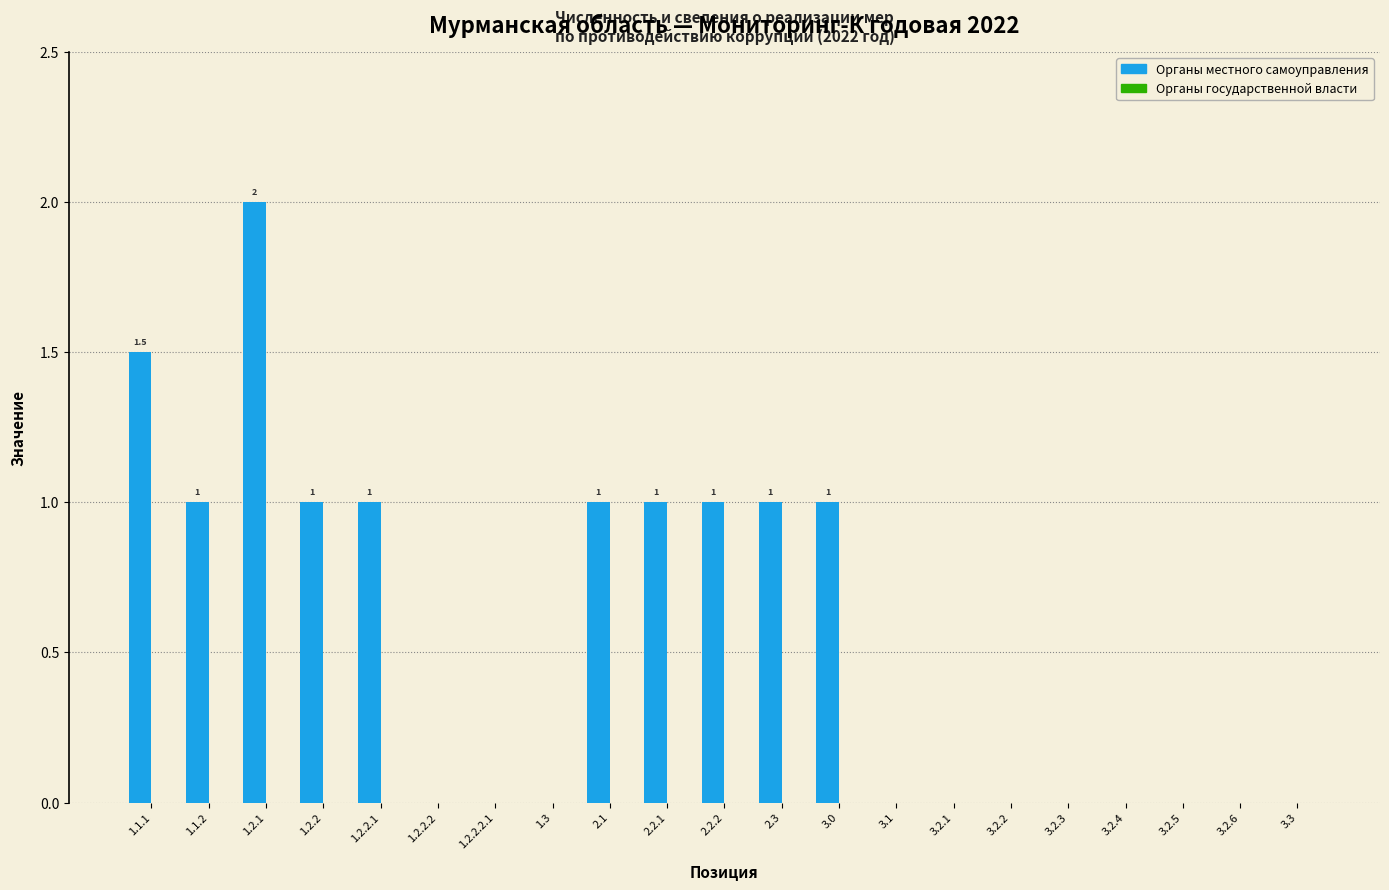

Reading right to left, extract all data points from this chart.

3.3=0.0	3.2.6=0.0	3.2.5=0.0	3.2.4=0.0	3.2.3=0.0	3.2.2=0.0	3.2.1=0.0	3.1=0.0	3.0=1.0	2.3=1.0	2.2.2=1.0	2.2.1=1.0	2.1=1.0	1.3=0.0	1.2.2.2.1=0.0	1.2.2.2=0.0	1.2.2.1=1.0	1.2.2=1.0	1.2.1=2.0	1.1.2=1.0	1.1.1=1.5